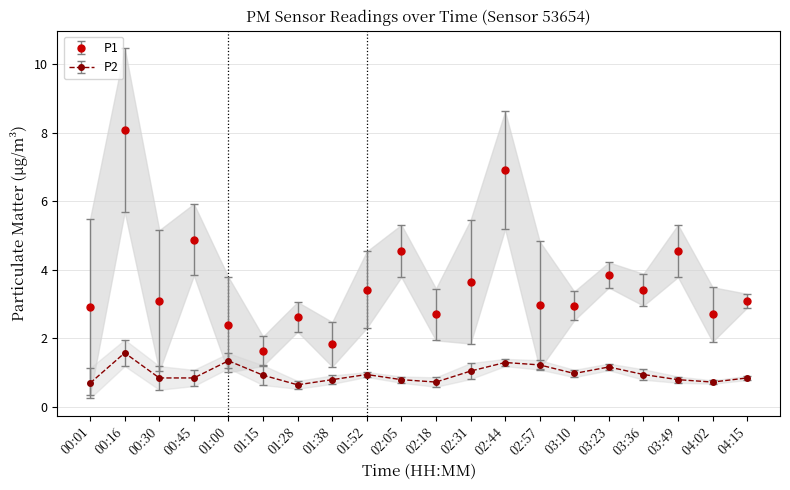

True or false: P2 and P1 cross at least once.

False